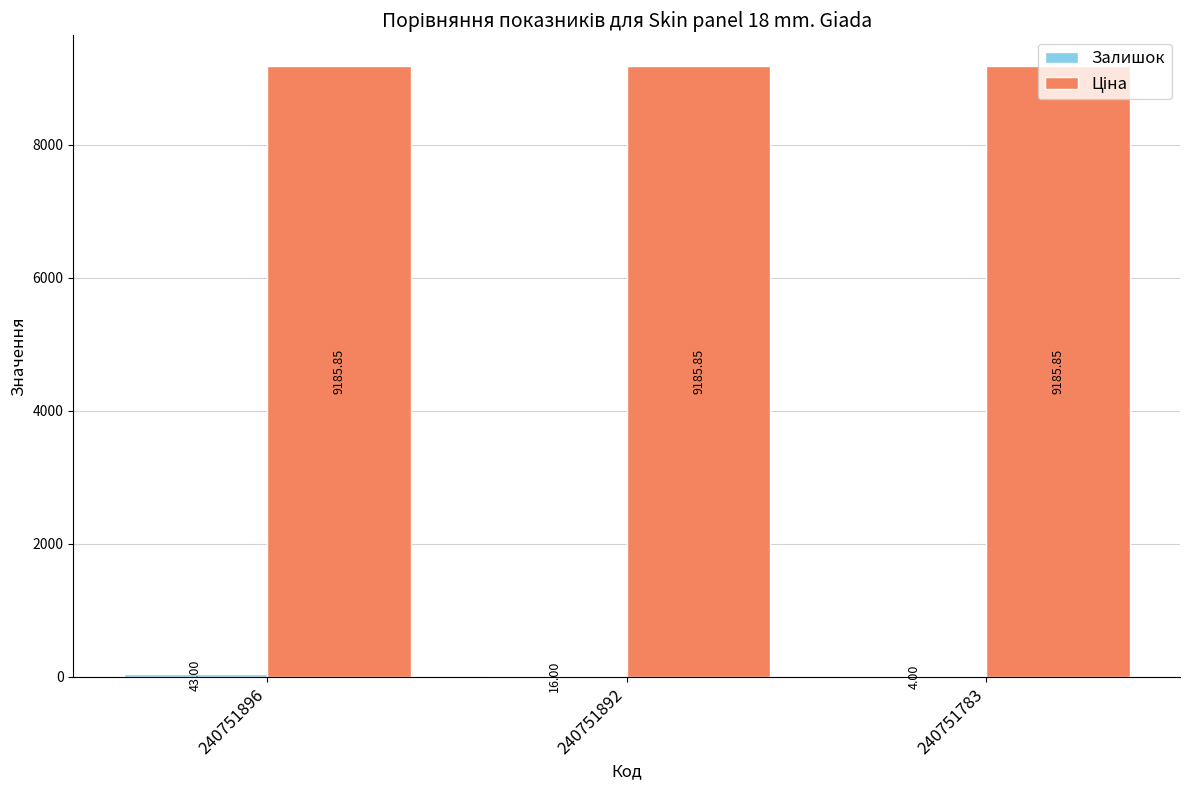

How many categories are shown in the chart?

3